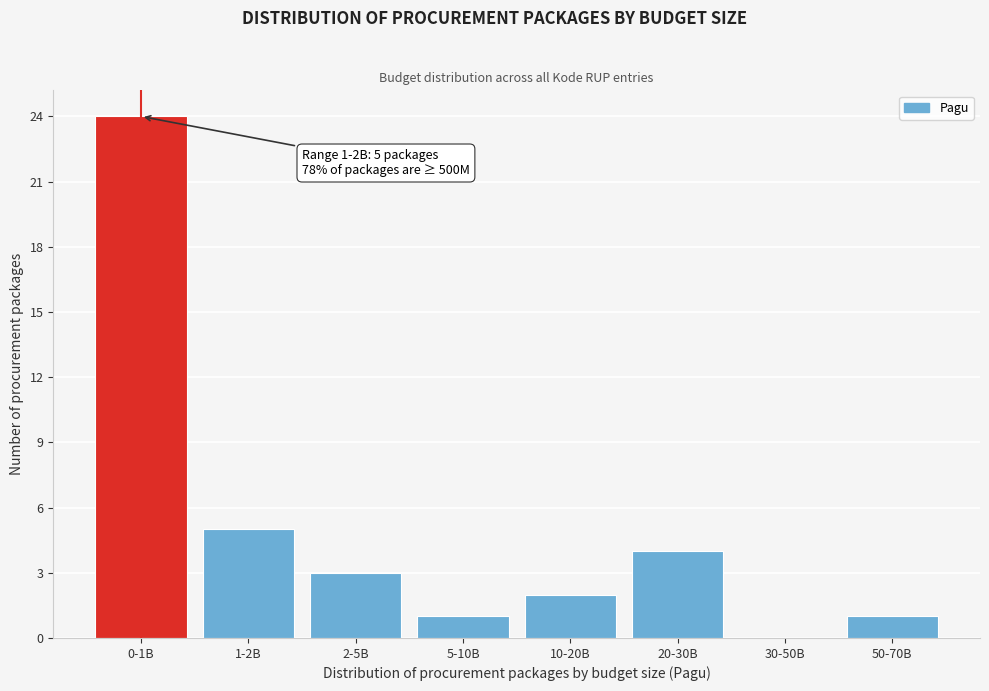

Reading right to left, transcribe all the data shown in this chart.

50-70B=1	30-50B=0	20-30B=4	10-20B=2	5-10B=1	2-5B=3	1-2B=5	0-1B=24